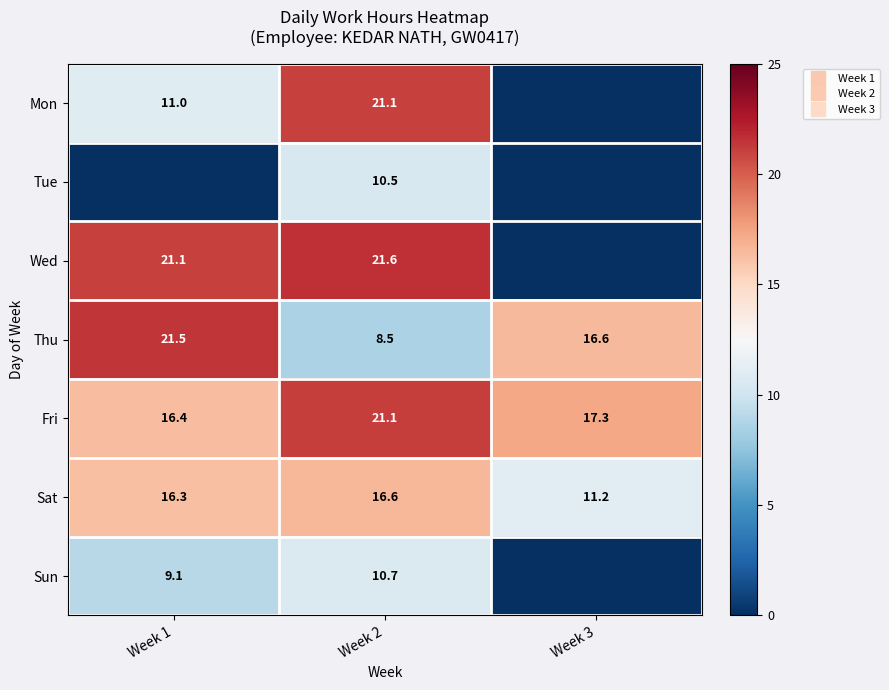

What is the total value across all series at Week 2?

110.2